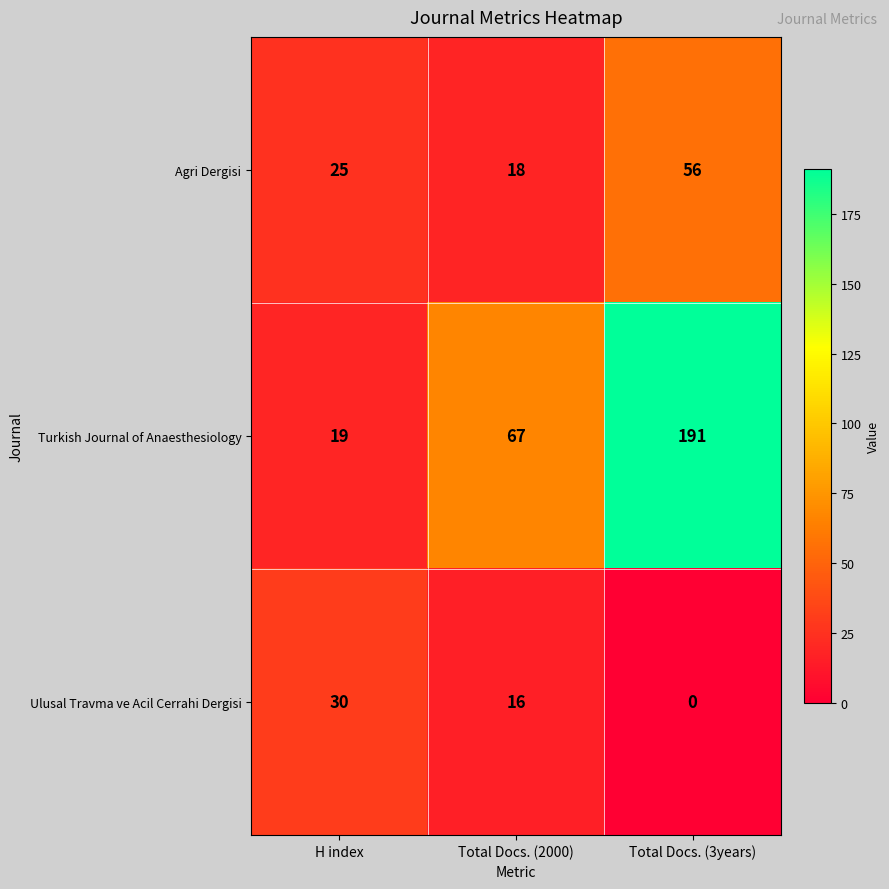

At Total Docs. (2000), list the series in order from smallest to largest.

Ulusal Travma ve Acil Cerrahi Dergisi, Agri Dergisi, Turkish Journal of Anaesthesiology